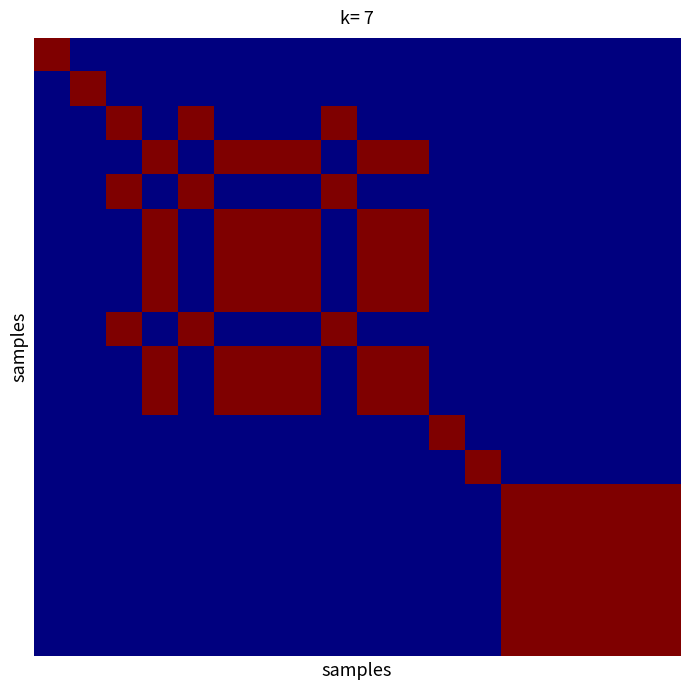

At which category does the chart reach its minimum across all series?

1